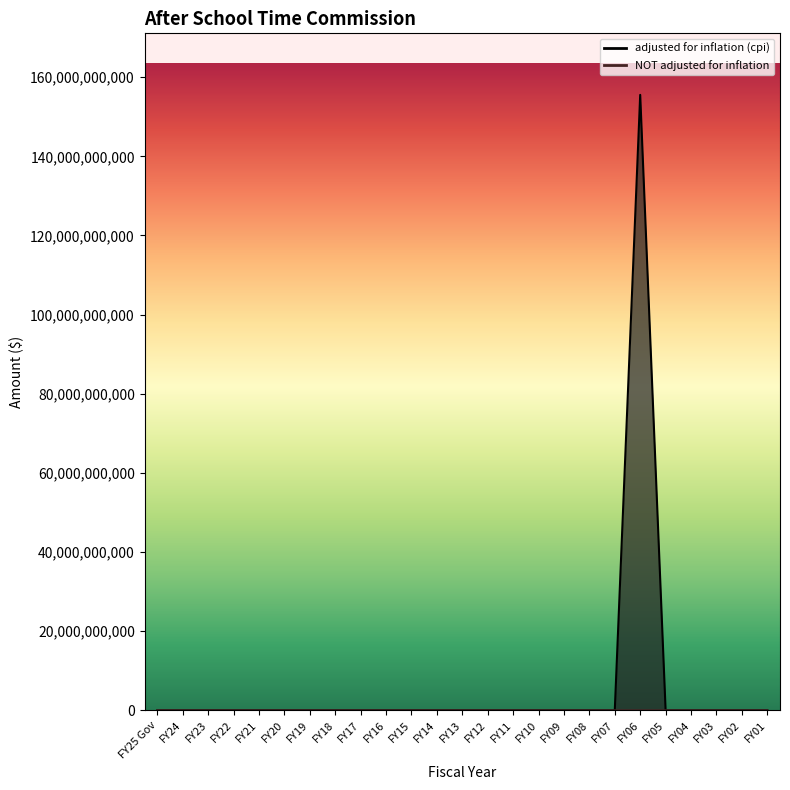

How many distinct data groups are displayed?

2